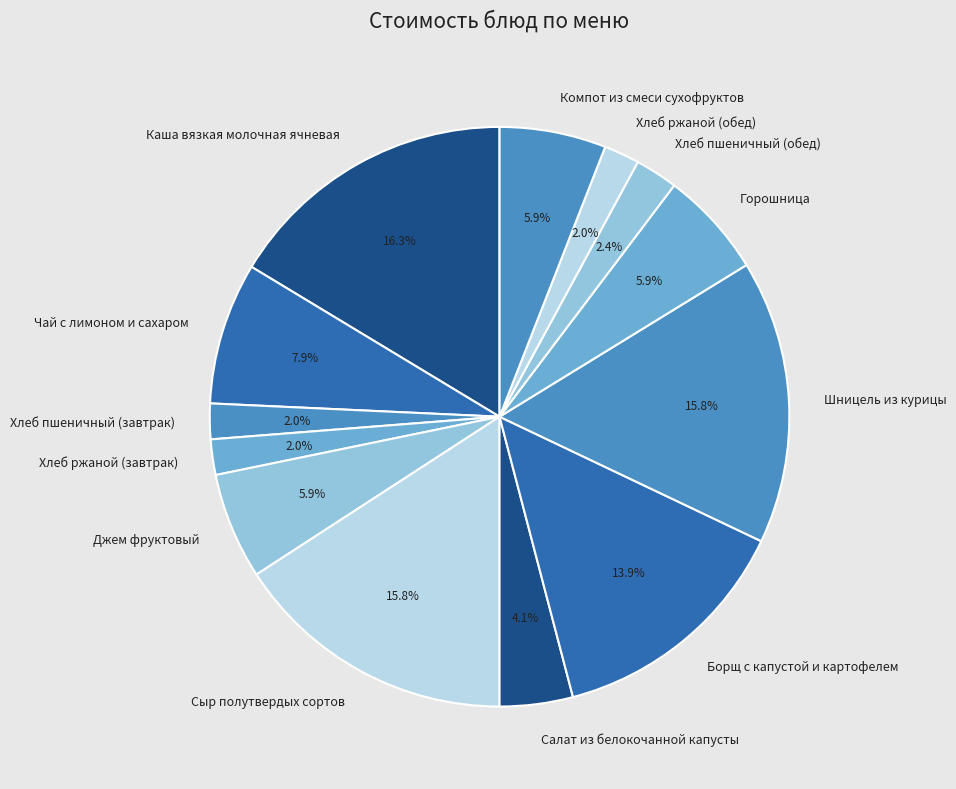

True or false: Хлеб пшеничный (обед) accounts for 2% of the total.

True